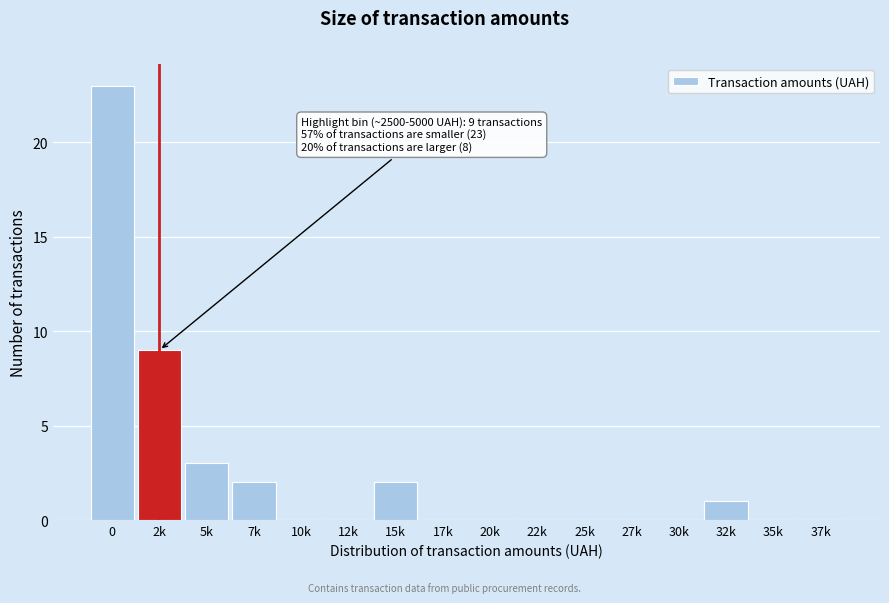

Reading left to right, transcribe all the data shown in this chart.

0=23	2k=9	5k=3	7k=2	10k=0	12k=0	15k=2	17k=0	20k=0	22k=0	25k=0	27k=0	30k=0	32k=1	35k=0	37k=0